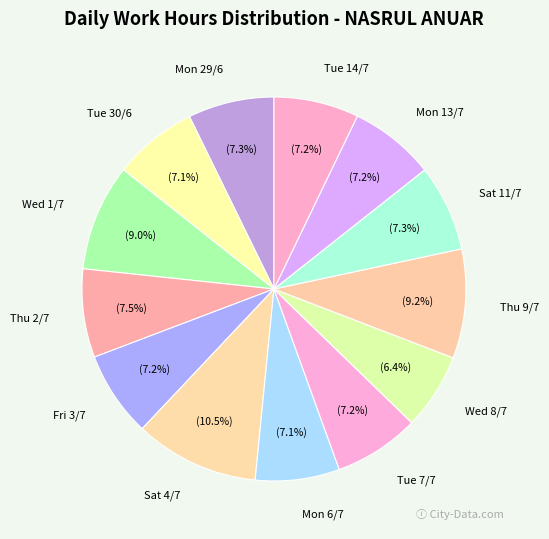

What percentage is the Tue 7/7 slice, to the nearest percent?

7%